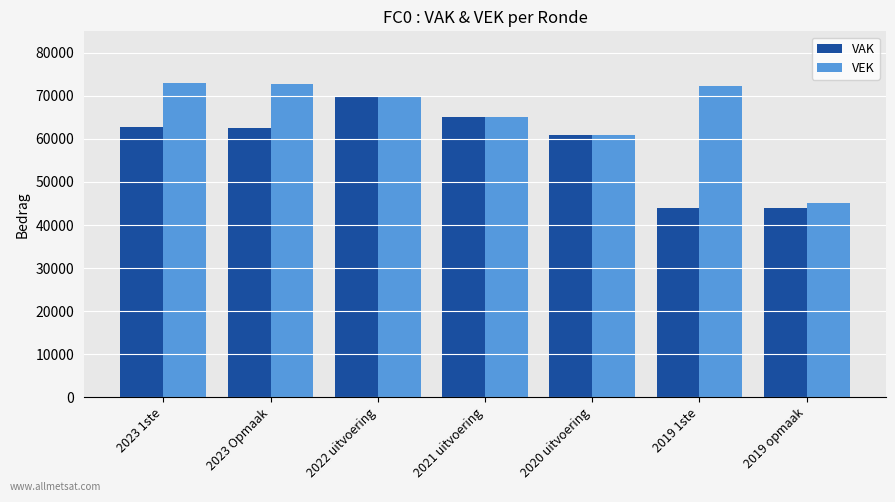

Which category has the lowest value in the VEK series?

2019 opmaak